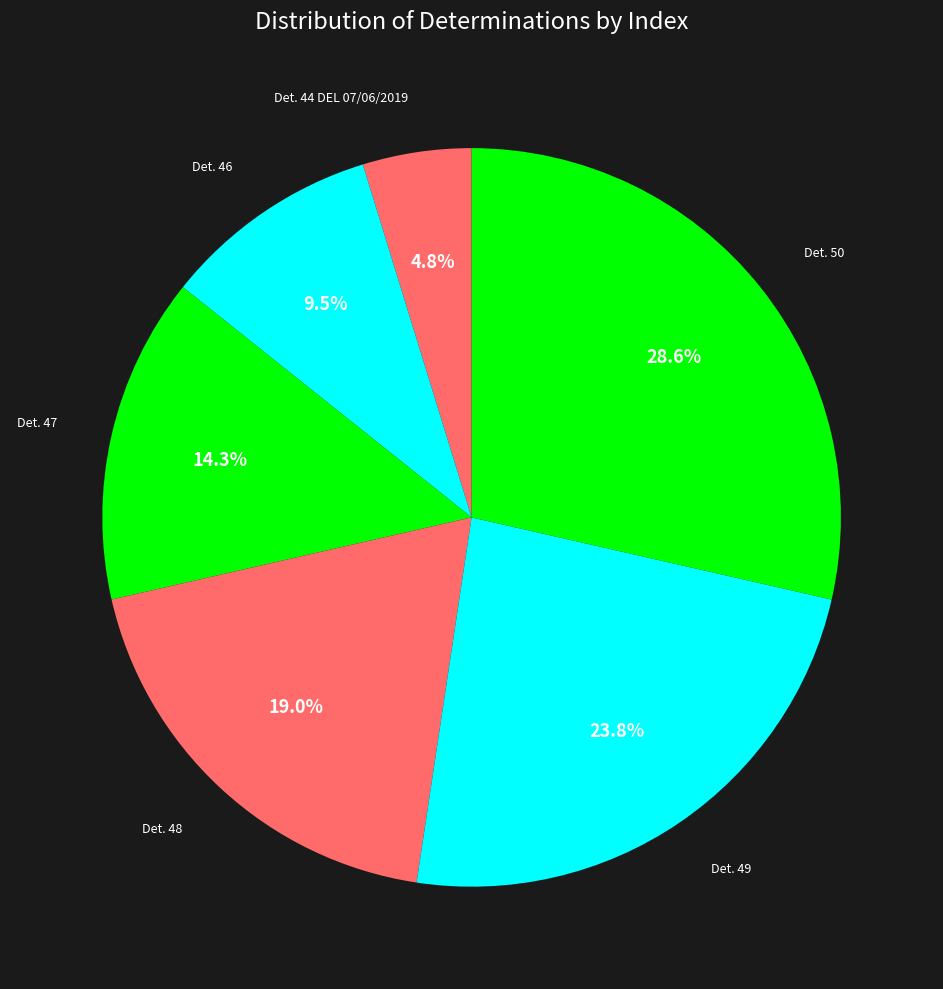

Count the number of slices in the pie.

6